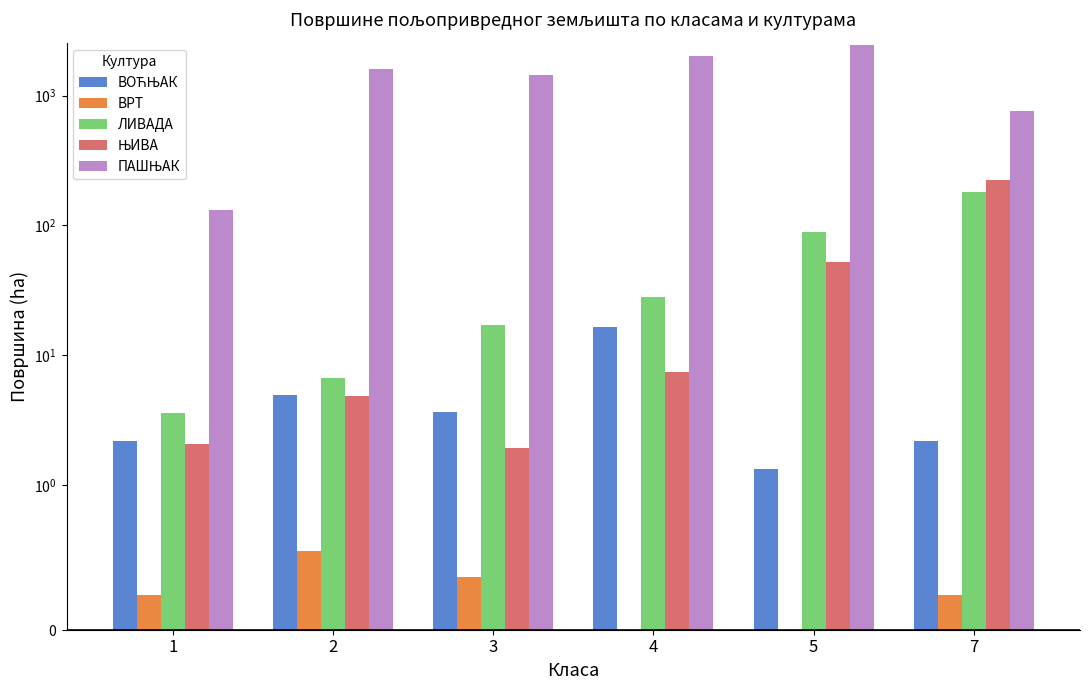

What is the difference between the second highest and second lowest values in the ЛИВАДА series?

81.7